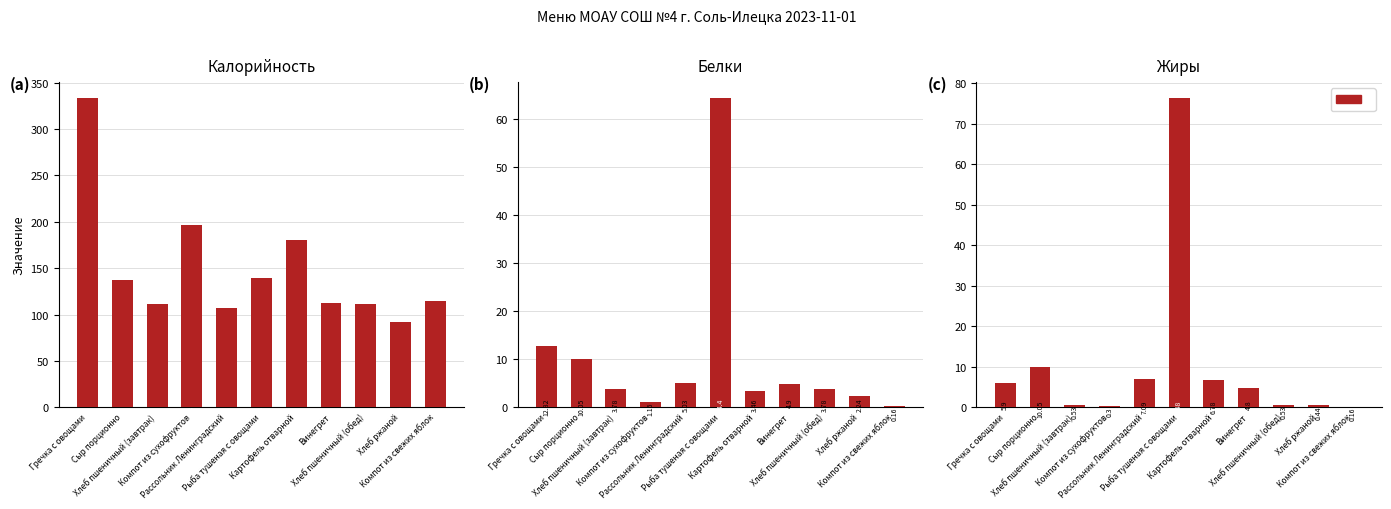

What position from the right is Картофель отварной?

5